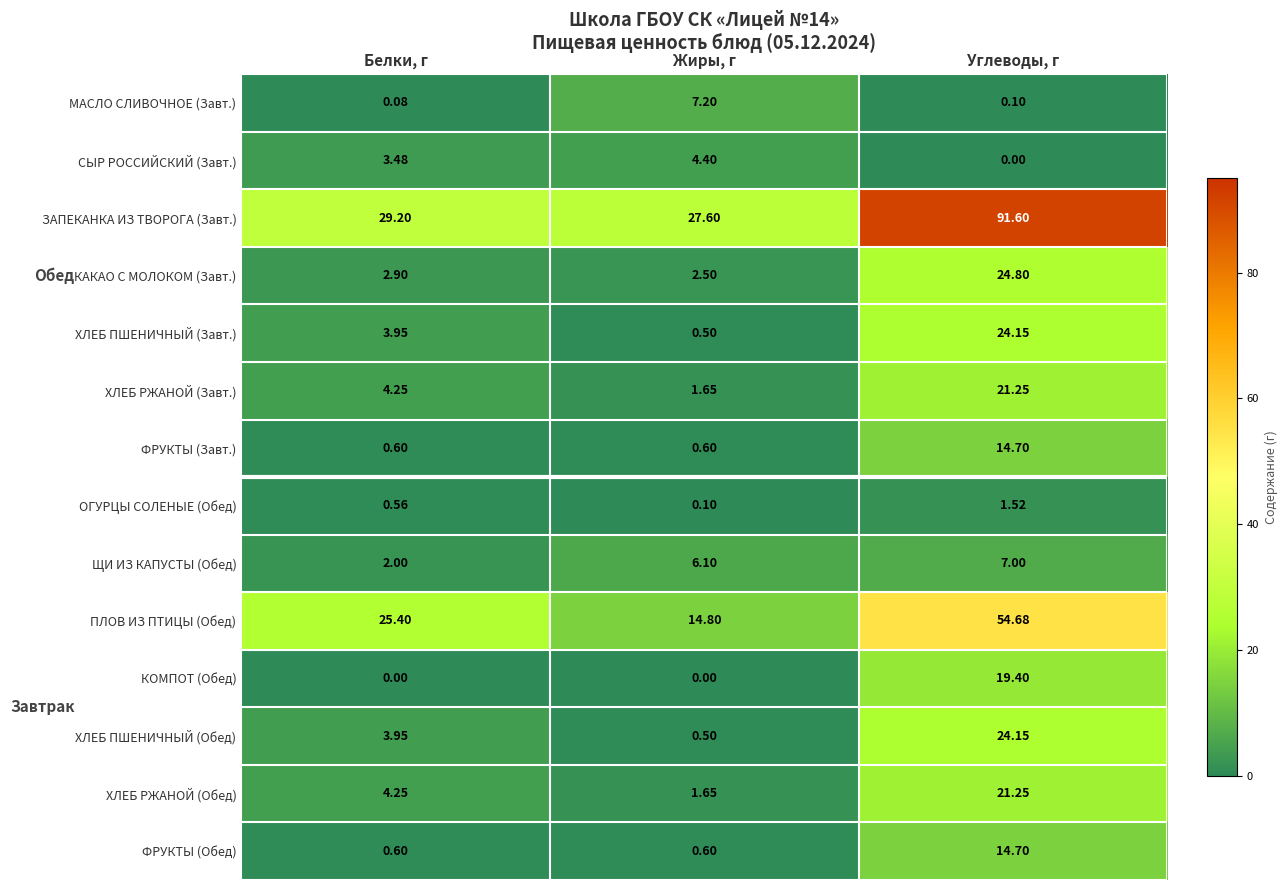

Between Белки, г and Жиры, г, which series saw the biggest shift?

ПЛОВ ИЗ ПТИЦЫ (Обед)